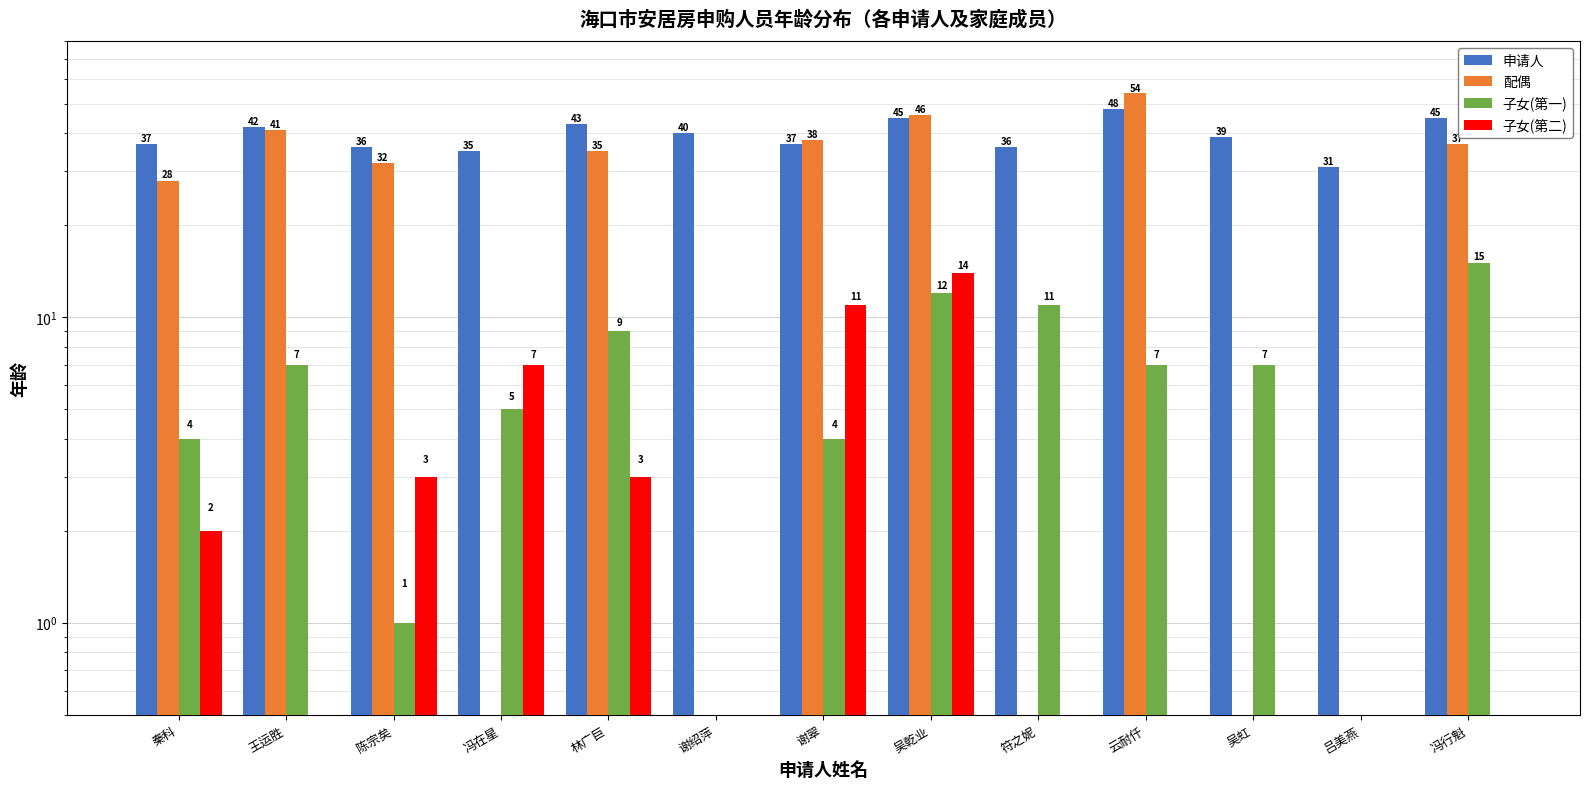

True or false: 子女(第一) has a value of 7 at 吴虹.

True